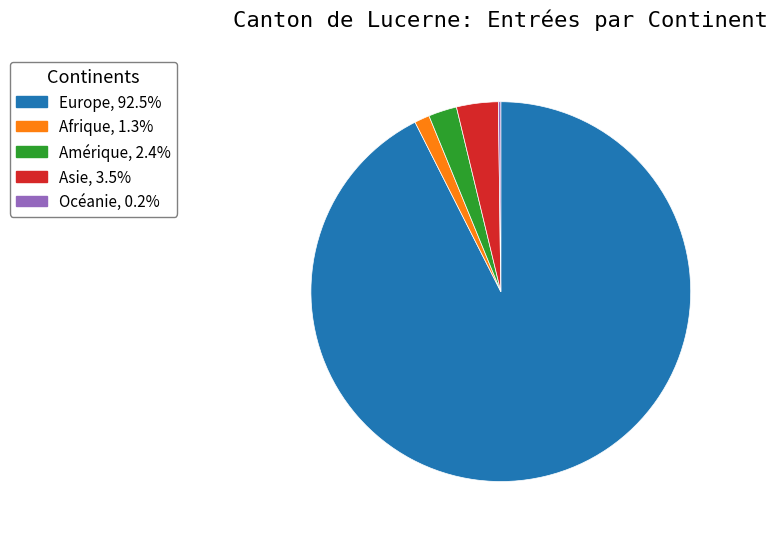

Combined, do Amérique and Europe account for over 50%?

Yes